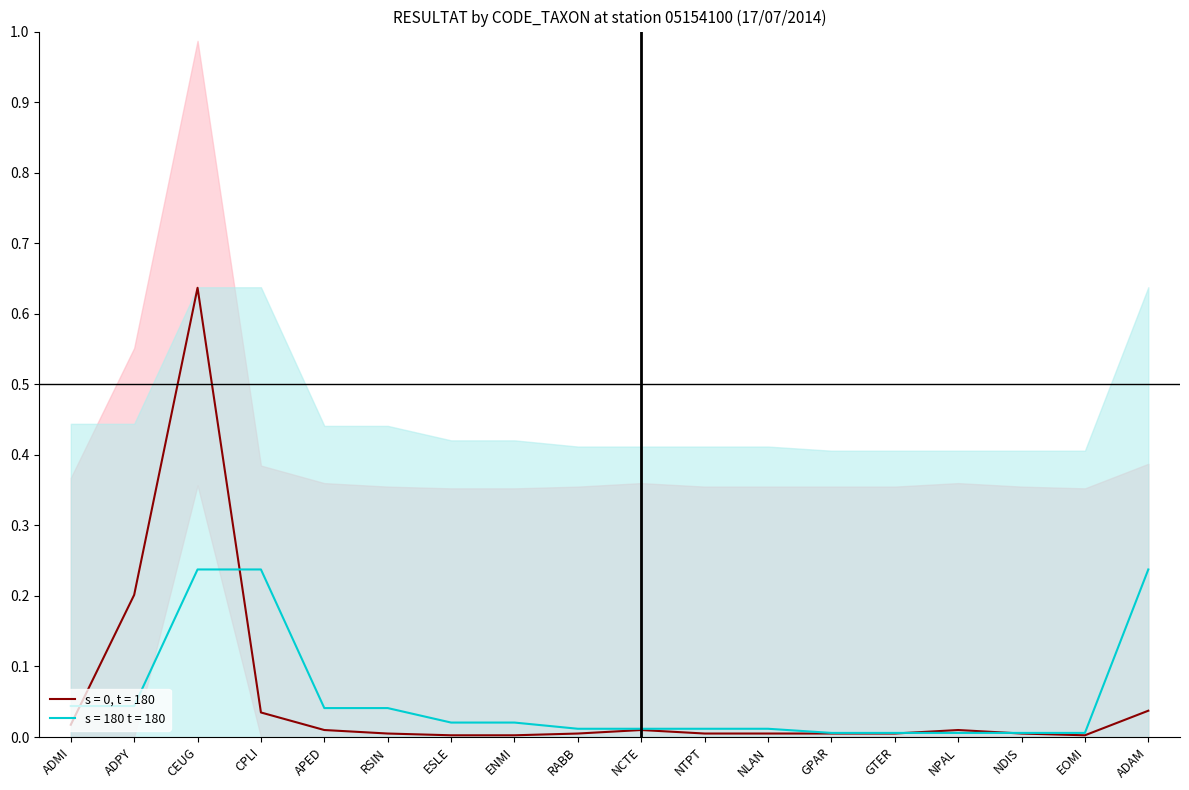

Rank the categories by s = 0, t = 180 value from highest to lowest.

CEUG, ADPY, ADAM, CPLI, ADMI, APED, NCTE, NPAL, RSIN, RABB, NTPT, NLAN, GPAR, GTER, NDIS, ESLE, ENMI, EOMI